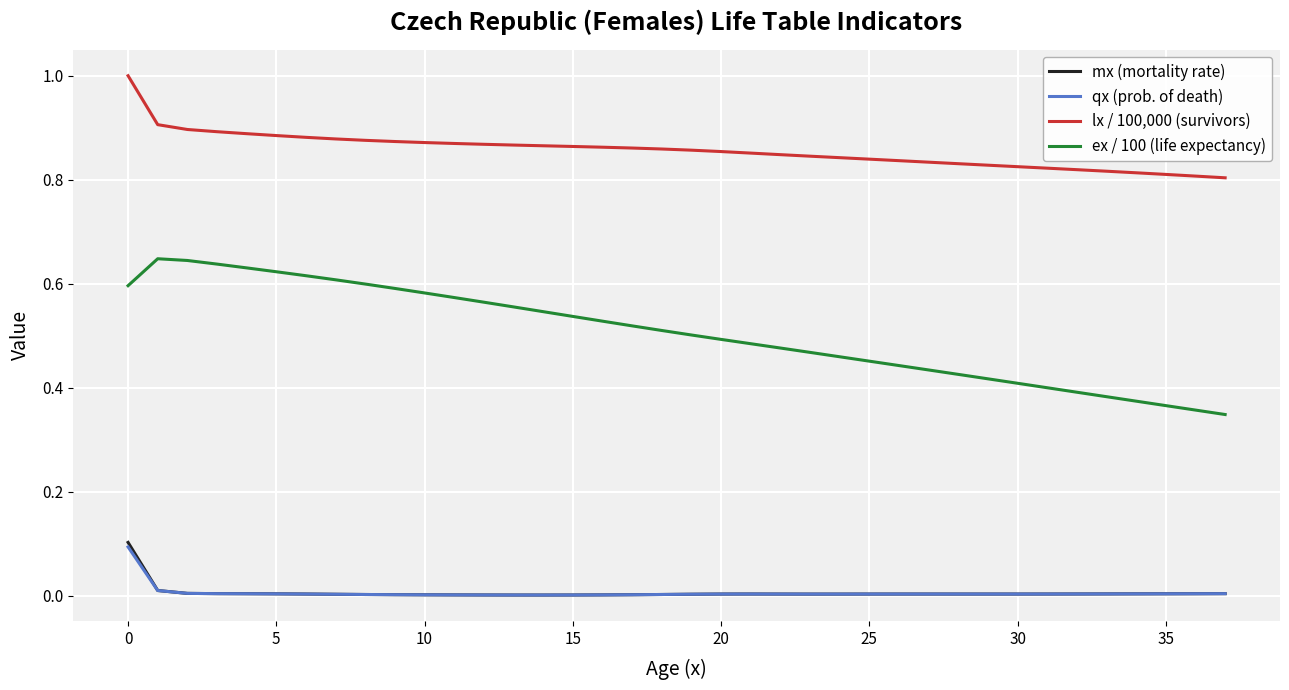

True or false: ex / 100 (life expectancy) and mx (mortality rate) cross at least once.

False